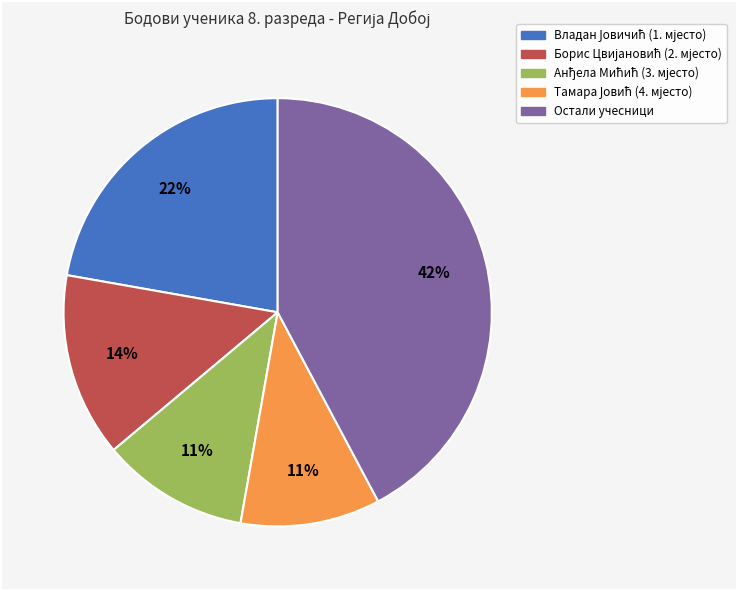

How many slices are in this pie chart?

5